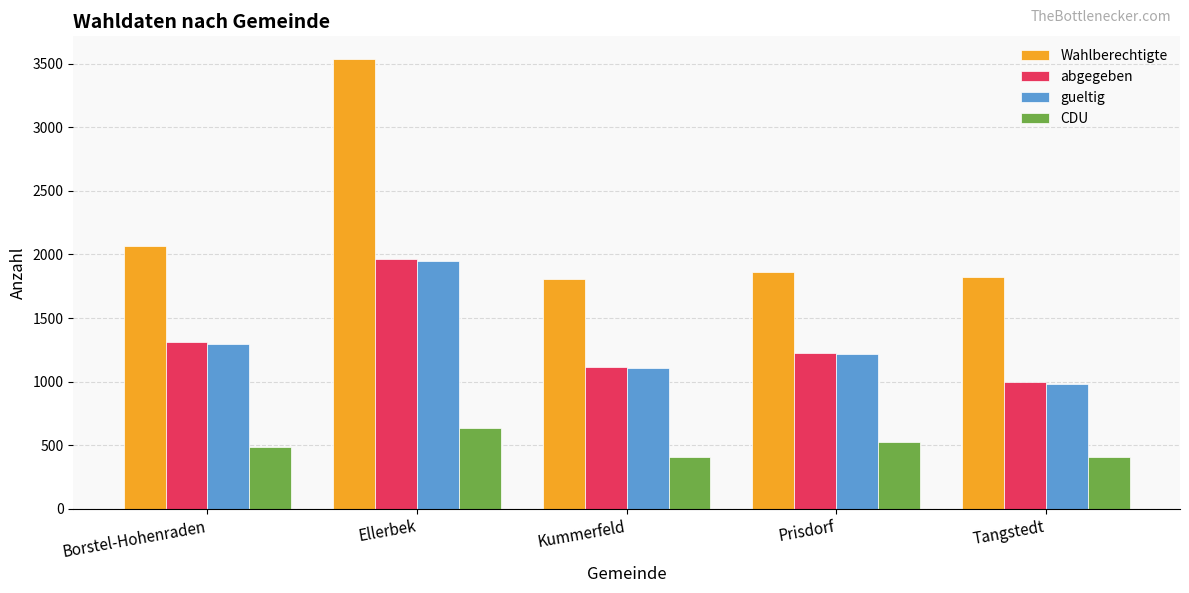

What is the average value of the gueltig series?

1311